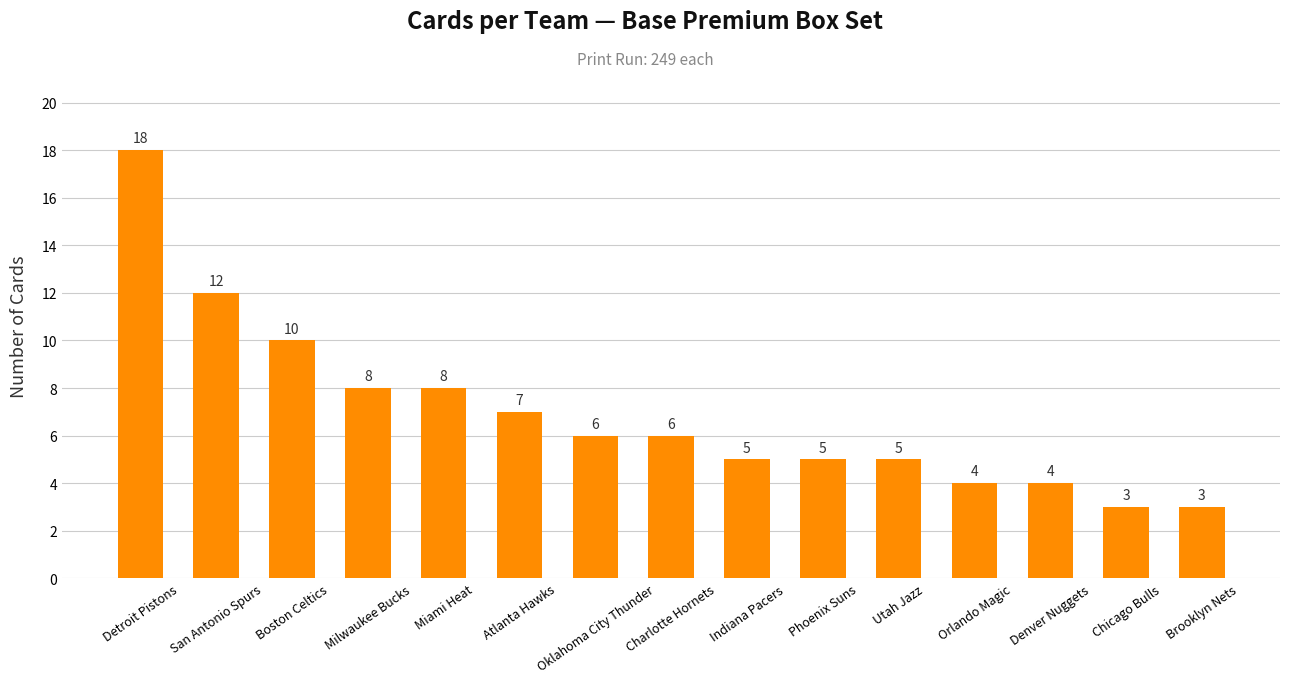

How many bars are there in total?

15